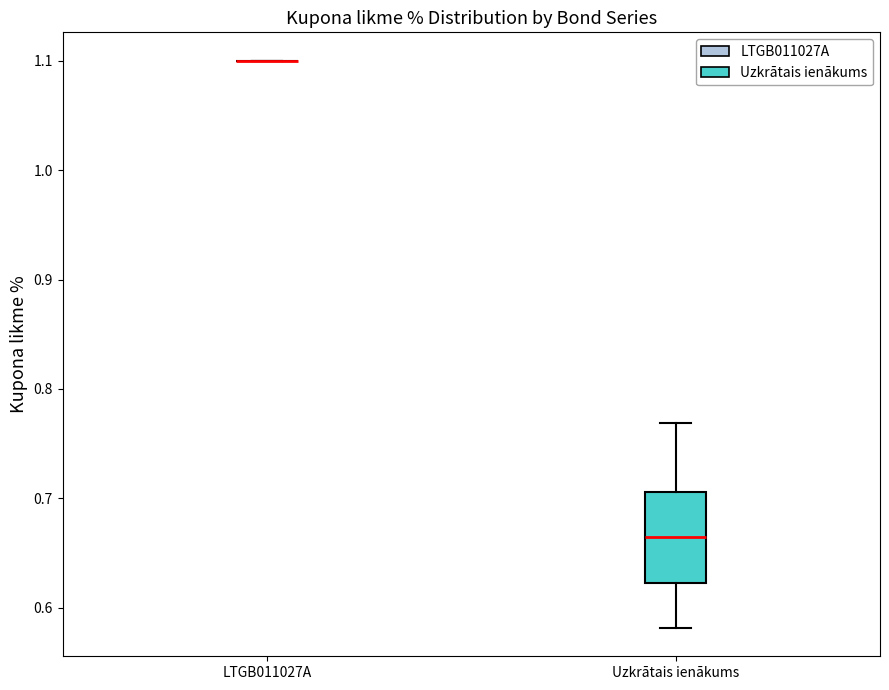

Comparing the boxes themselves (not the whiskers), which one is the tallest?

Uzkrātais ienākums